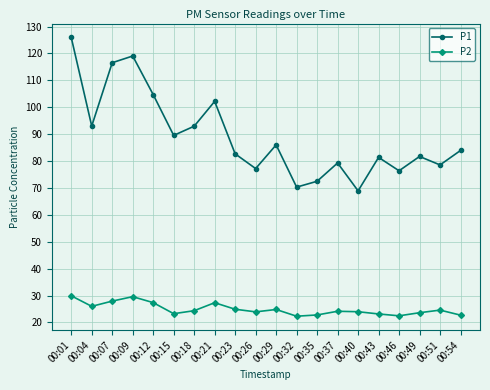

The P2 series shows 27.9 at 00:07. True or false?

True